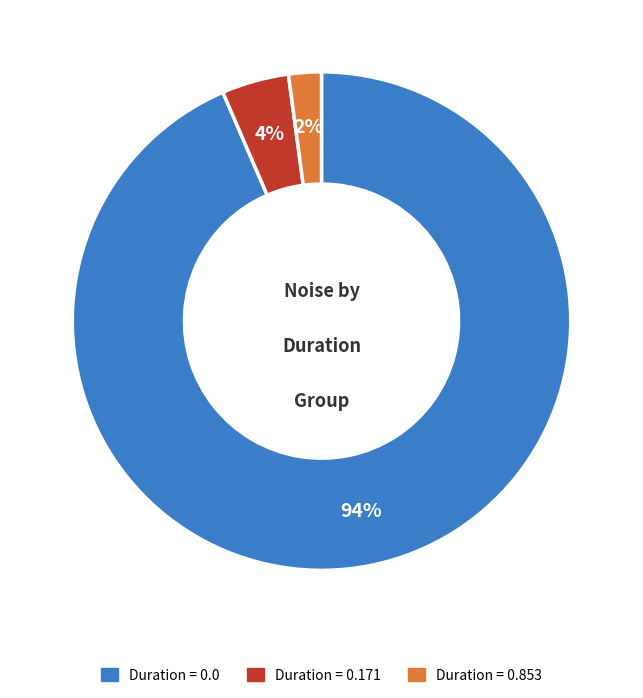

Is there a majority slice in this chart?

Yes